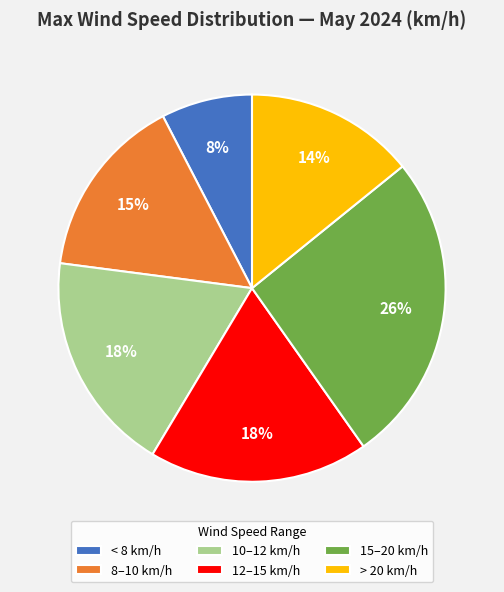

Do 12–15 km/h and 10–12 km/h together represent more than half of the pie?

No